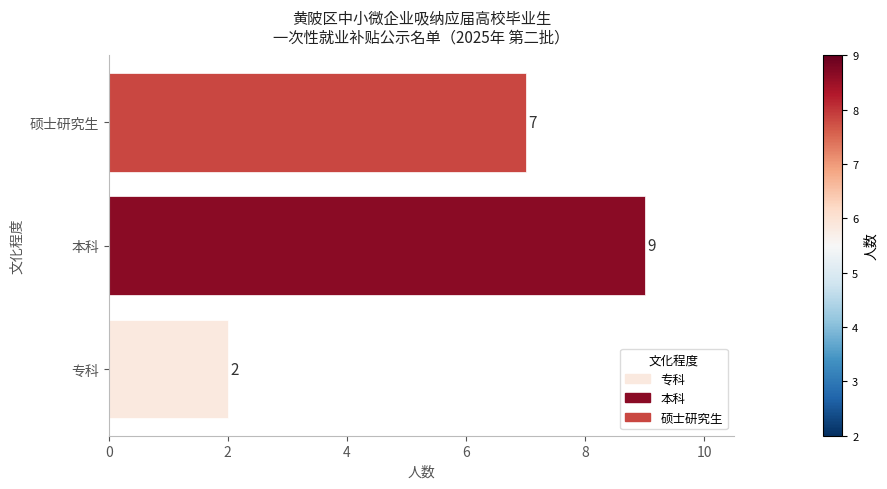

Where is the data nearest to the value 5?

硕士研究生